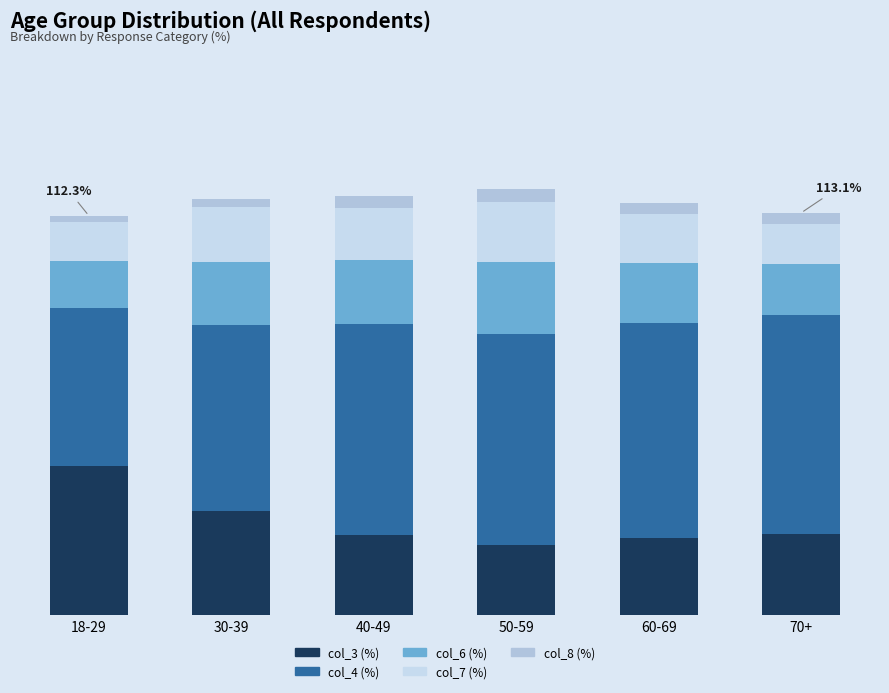

Are the bars grouped side by side (vs. stacked)?

No